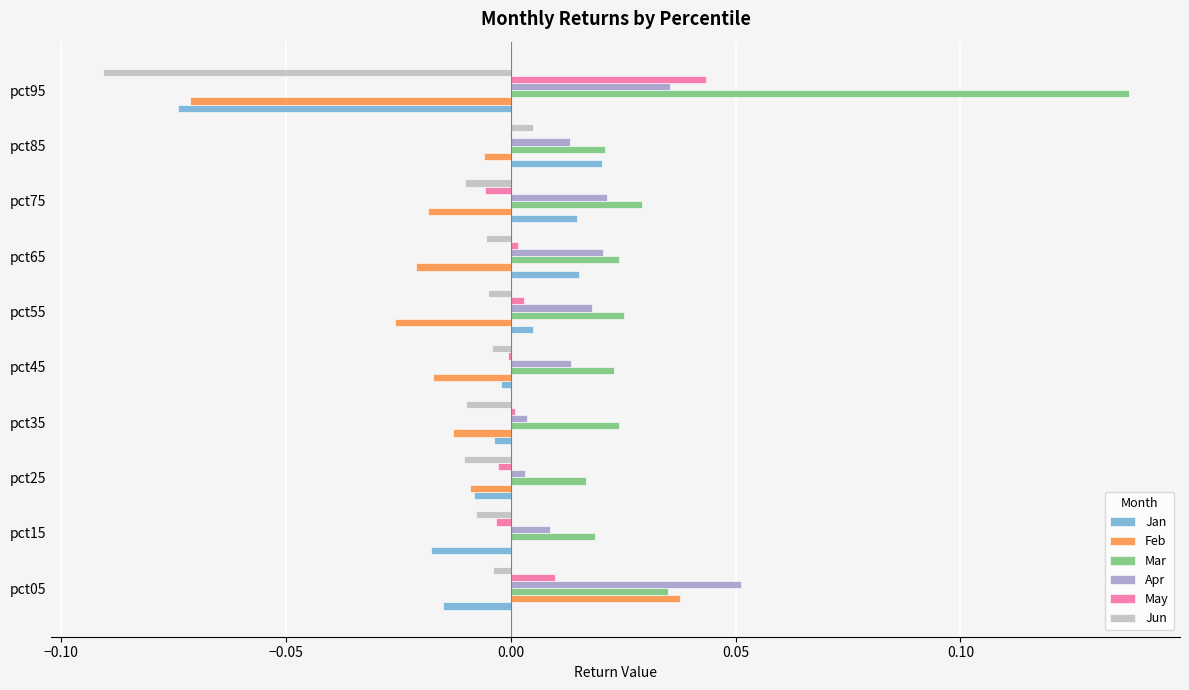

Is it true that May equals 0.0 at pct35?

True